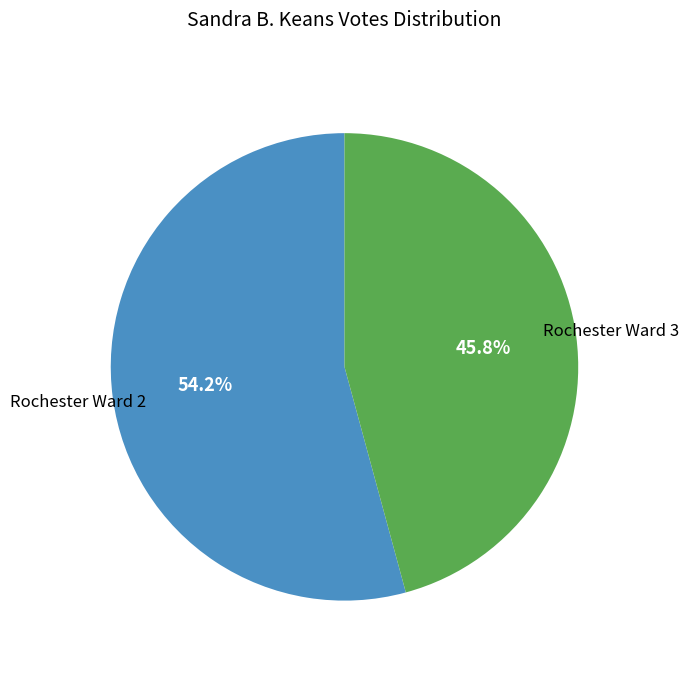

Which slice is the largest?

Rochester Ward 2